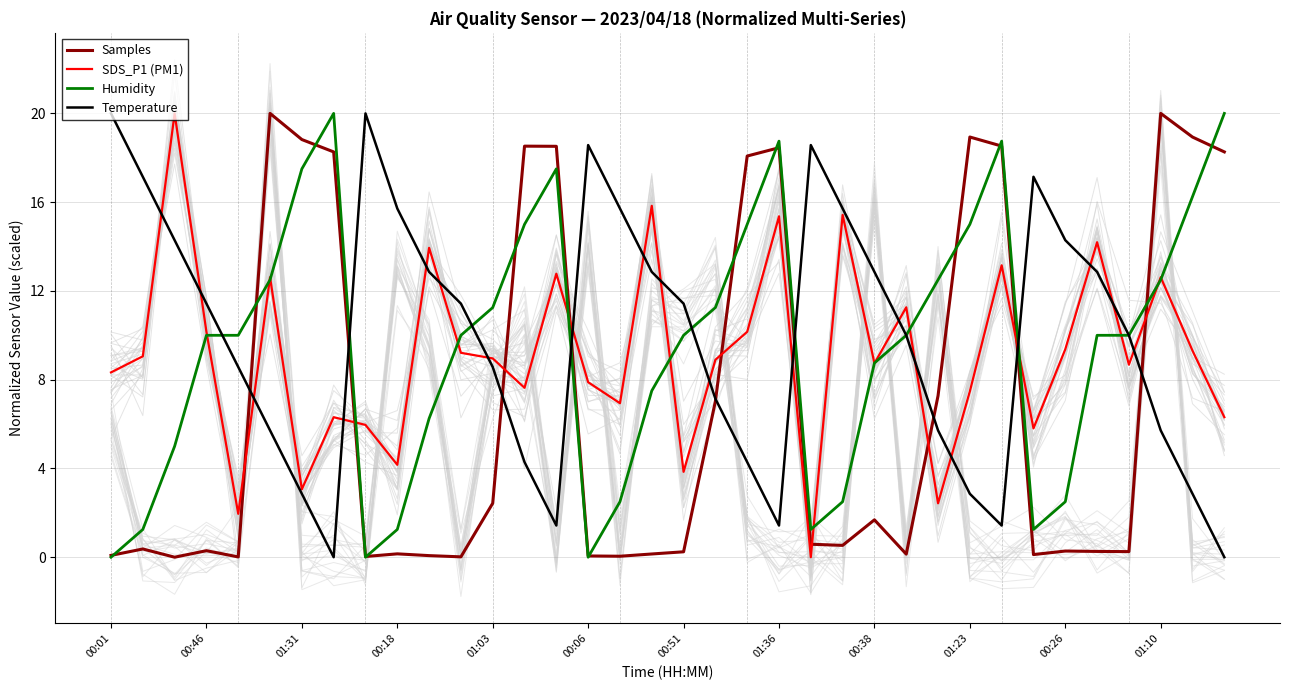

Does the chart display data point markers on the line(s)?

No